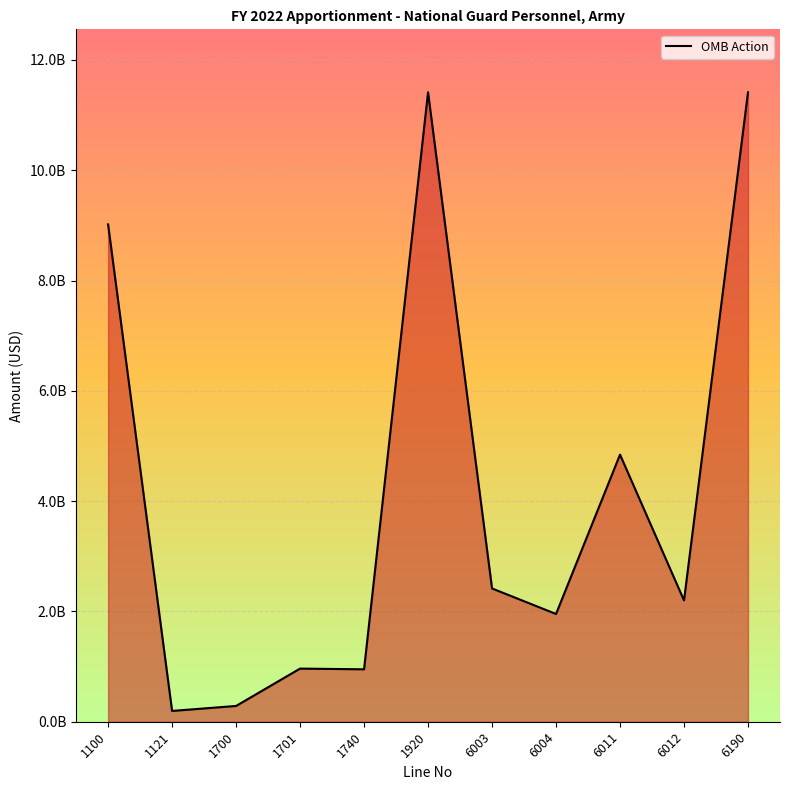

Does the chart display data point markers on the line(s)?

No